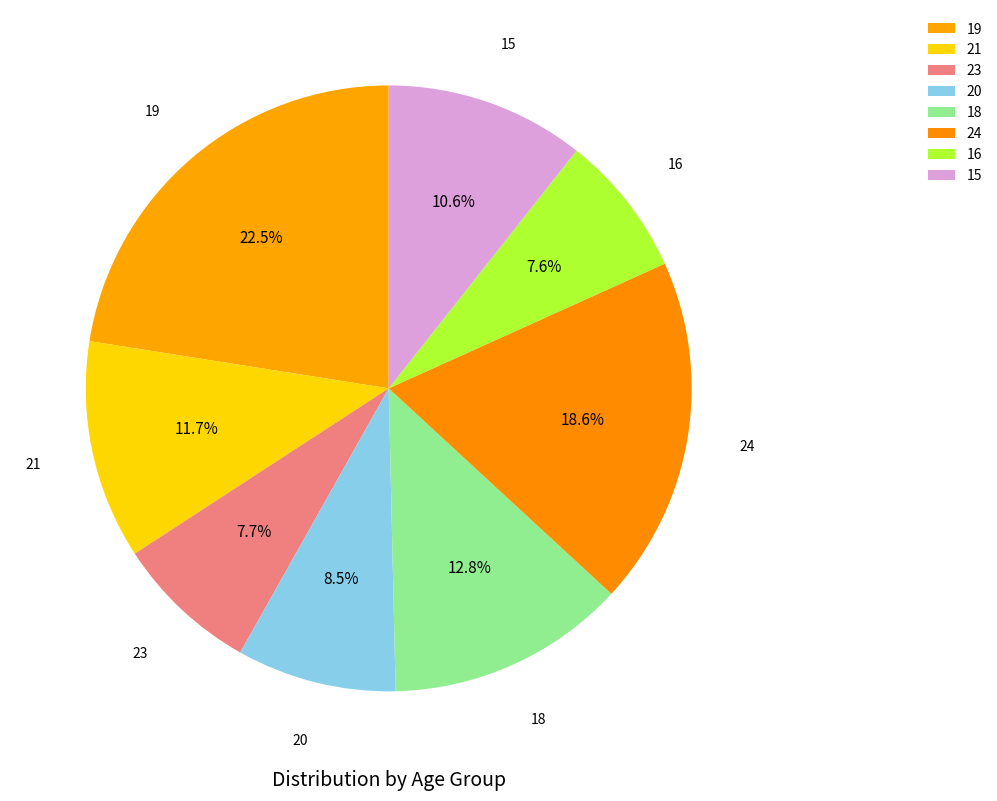

The 19 slice represents 37% of the pie. True or false?

False